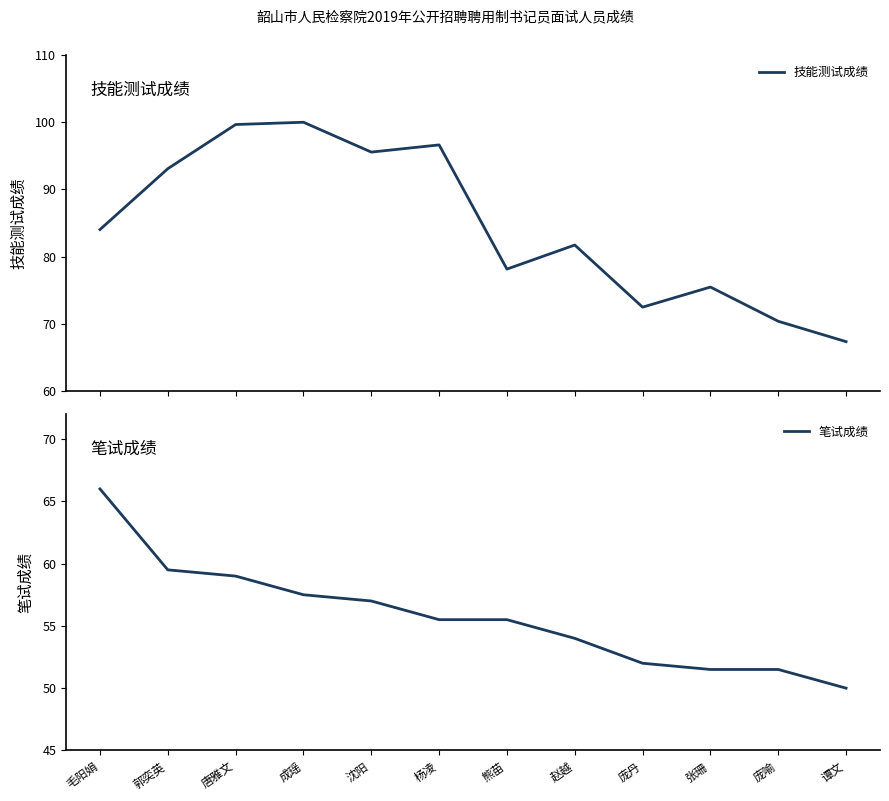

Rank the series by their maximum value, from lowest to highest.

笔试成绩, 技能测试成绩